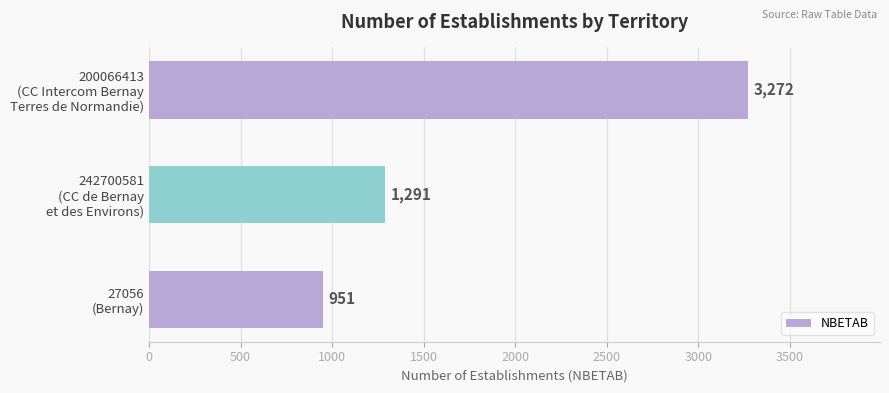

How many bars are there in total?

3